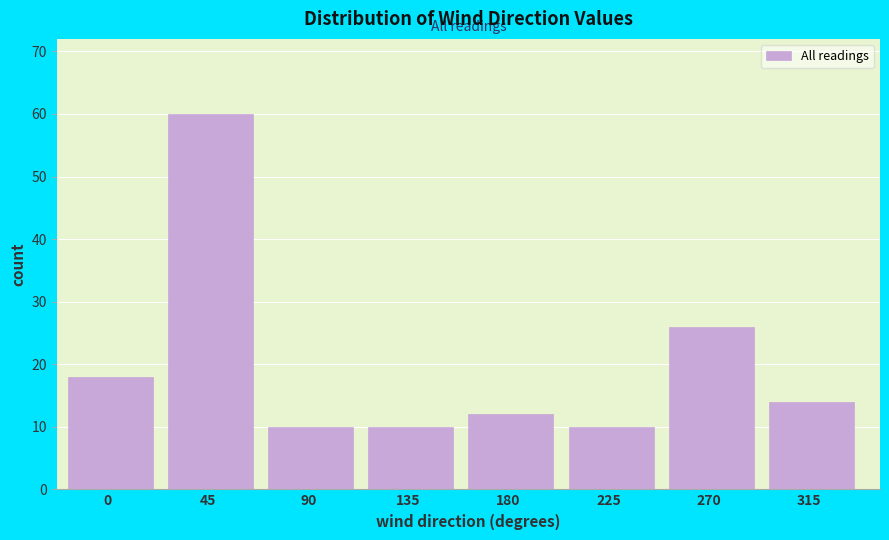

Reading right to left, extract all data points from this chart.

14	26	10	12	10	10	60	18